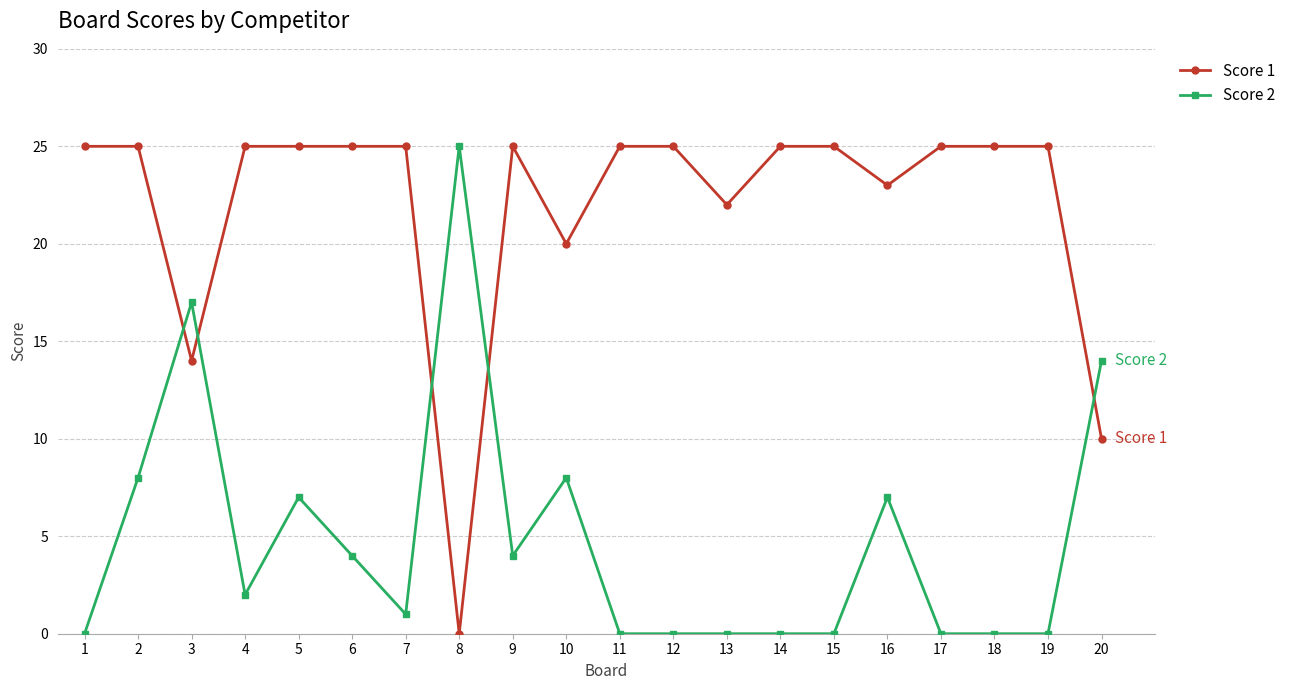

Where is the first local minimum for Score 2?

4